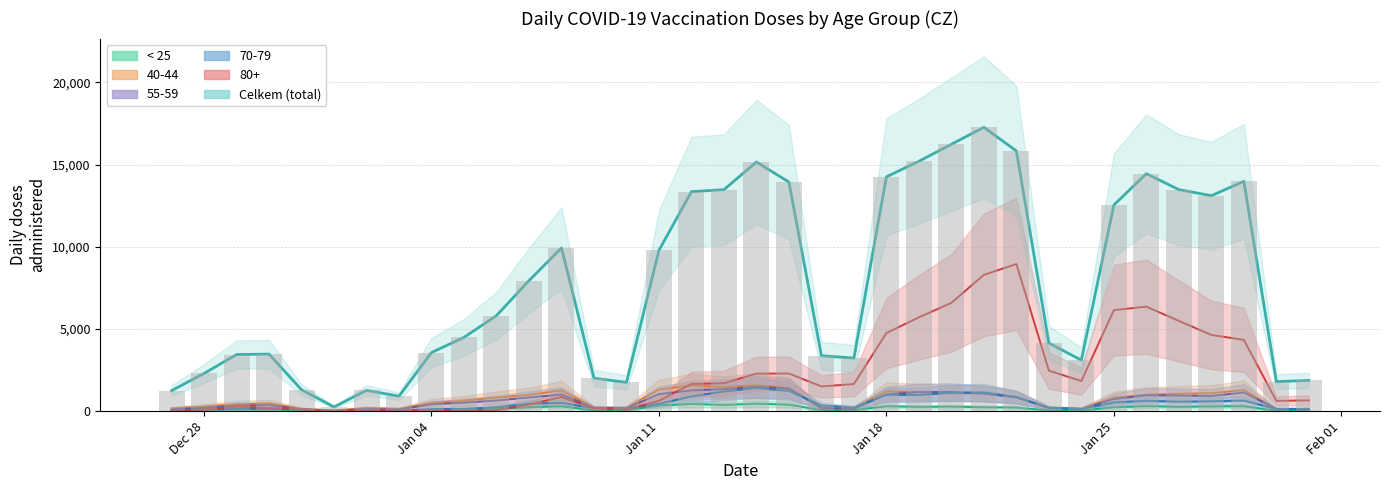

The value of < 25 at Jan 04 is 46. True or false?

False